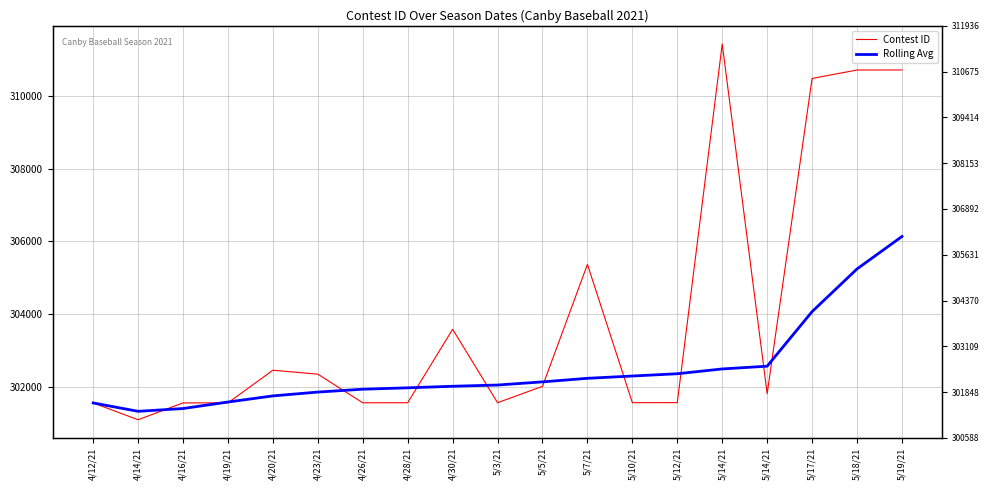

The Contest ID series shows 491478 at 5/14/21. True or false?

False